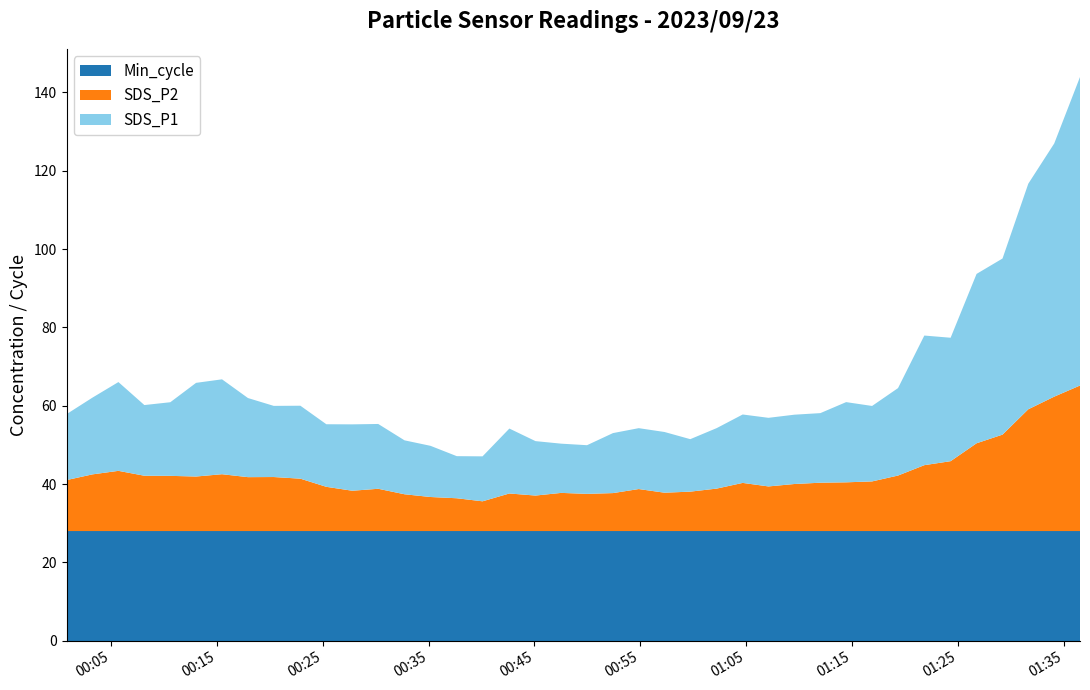

Reading left to right, what are all the values shown in this chart?

SDS_P1: 2023/09/23 00:00:49=16.8	2023/09/23 00:03:16=19.6	2023/09/23 00:05:43=22.7	2023/09/23 00:08:10=18.1	2023/09/23 00:10:37=18.8	2023/09/23 00:13:03=23.9	2023/09/23 00:15:30=24.2	2023/09/23 00:17:57=20.2	2023/09/23 00:20:23=18.2	2023/09/23 00:22:54=18.6	2023/09/23 00:25:21=16.0	2023/09/23 00:27:48=16.9	2023/09/23 00:30:15=16.6	2023/09/23 00:32:44=13.8	2023/09/23 00:35:11=13.1	2023/09/23 00:37:40=10.8	2023/09/23 00:40:06=11.5	2023/09/23 00:42:38=16.6	2023/09/23 00:45:06=13.9	2023/09/23 00:47:32=12.6	2023/09/23 00:49:58=12.4	2023/09/23 00:52:25=15.3	2023/09/23 00:54:51=15.6	2023/09/23 00:57:17=15.5	2023/09/23 00:59:43=13.4	2023/09/23 01:02:13=15.4	2023/09/23 01:04:40=17.5	2023/09/23 01:07:06=17.5	2023/09/23 01:09:33=17.7	2023/09/23 01:12:00=17.8	2023/09/23 01:14:26=20.5	2023/09/23 01:16:53=19.3	2023/09/23 01:19:20=22.3	2023/09/23 01:21:49=33.1	2023/09/23 01:24:18=31.5	2023/09/23 01:26:45=43.2	2023/09/23 01:29:12=45.0	2023/09/23 01:31:38=57.6	2023/09/23 01:34:05=64.7	2023/09/23 01:36:31=78.8
SDS_P2: 2023/09/23 00:00:49=13.0	2023/09/23 00:03:16=14.5	2023/09/23 00:05:43=15.4	2023/09/23 00:08:10=14.1	2023/09/23 00:10:37=14.1	2023/09/23 00:13:03=13.9	2023/09/23 00:15:30=14.5	2023/09/23 00:17:57=13.8	2023/09/23 00:20:23=13.8	2023/09/23 00:22:54=13.4	2023/09/23 00:25:21=11.3	2023/09/23 00:27:48=10.3	2023/09/23 00:30:15=10.8	2023/09/23 00:32:44=9.4	2023/09/23 00:35:11=8.7	2023/09/23 00:37:40=8.4	2023/09/23 00:40:06=7.6	2023/09/23 00:42:38=9.6	2023/09/23 00:45:06=9.1	2023/09/23 00:47:32=9.8	2023/09/23 00:49:58=9.5	2023/09/23 00:52:25=9.7	2023/09/23 00:54:51=10.7	2023/09/23 00:57:17=9.8	2023/09/23 00:59:43=10.1	2023/09/23 01:02:13=10.8	2023/09/23 01:04:40=12.3	2023/09/23 01:07:06=11.4	2023/09/23 01:09:33=12.0	2023/09/23 01:12:00=12.3	2023/09/23 01:14:26=12.4	2023/09/23 01:16:53=12.7	2023/09/23 01:19:20=14.2	2023/09/23 01:21:49=16.8	2023/09/23 01:24:18=17.9	2023/09/23 01:26:45=22.4	2023/09/23 01:29:12=24.6	2023/09/23 01:31:38=31.1	2023/09/23 01:34:05=34.3	2023/09/23 01:36:31=37.2
Min_cycle: 2023/09/23 00:00:49=28.0	2023/09/23 00:03:16=28.0	2023/09/23 00:05:43=28.0	2023/09/23 00:08:10=28.0	2023/09/23 00:10:37=28.0	2023/09/23 00:13:03=28.0	2023/09/23 00:15:30=28.0	2023/09/23 00:17:57=28.0	2023/09/23 00:20:23=28.0	2023/09/23 00:22:54=28.0	2023/09/23 00:25:21=28.0	2023/09/23 00:27:48=28.0	2023/09/23 00:30:15=28.0	2023/09/23 00:32:44=28.0	2023/09/23 00:35:11=28.0	2023/09/23 00:37:40=28.0	2023/09/23 00:40:06=28.0	2023/09/23 00:42:38=28.0	2023/09/23 00:45:06=28.0	2023/09/23 00:47:32=28.0	2023/09/23 00:49:58=28.0	2023/09/23 00:52:25=28.0	2023/09/23 00:54:51=28.0	2023/09/23 00:57:17=28.0	2023/09/23 00:59:43=28.0	2023/09/23 01:02:13=28.0	2023/09/23 01:04:40=28.0	2023/09/23 01:07:06=28.0	2023/09/23 01:09:33=28.0	2023/09/23 01:12:00=28.0	2023/09/23 01:14:26=28.0	2023/09/23 01:16:53=28.0	2023/09/23 01:19:20=28.0	2023/09/23 01:21:49=28.0	2023/09/23 01:24:18=28.0	2023/09/23 01:26:45=28.0	2023/09/23 01:29:12=28.0	2023/09/23 01:31:38=28.0	2023/09/23 01:34:05=28.0	2023/09/23 01:36:31=28.0